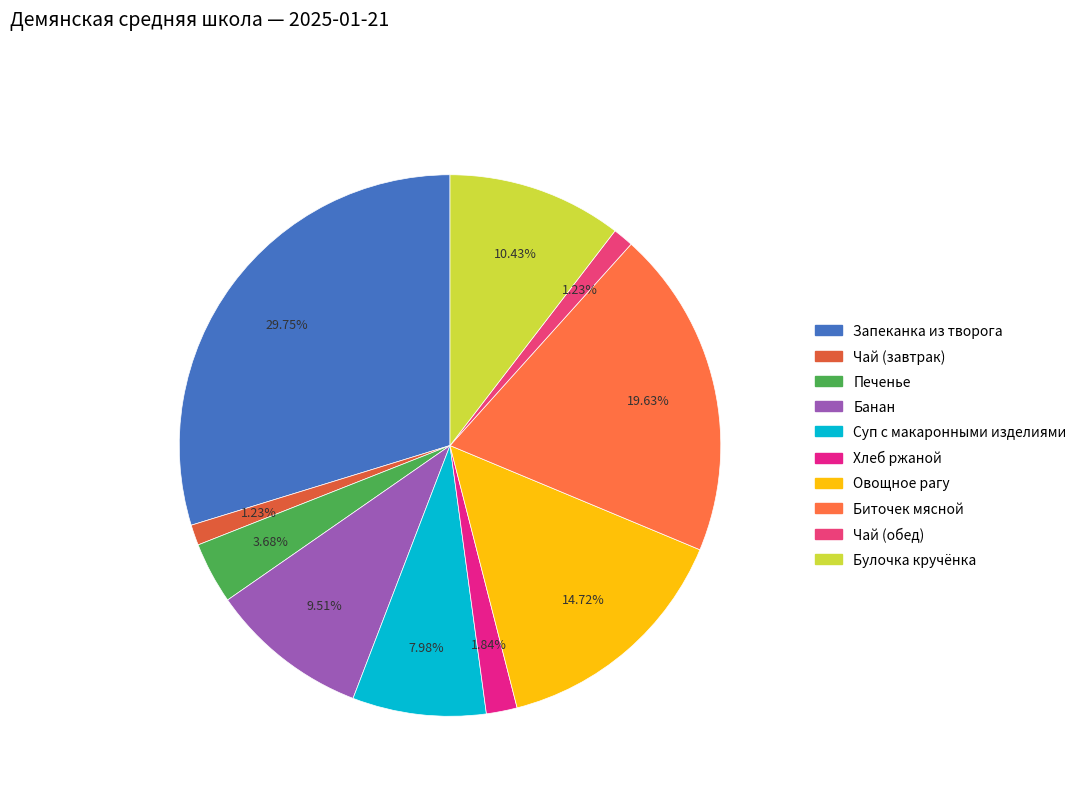

How many slices are in this pie chart?

10